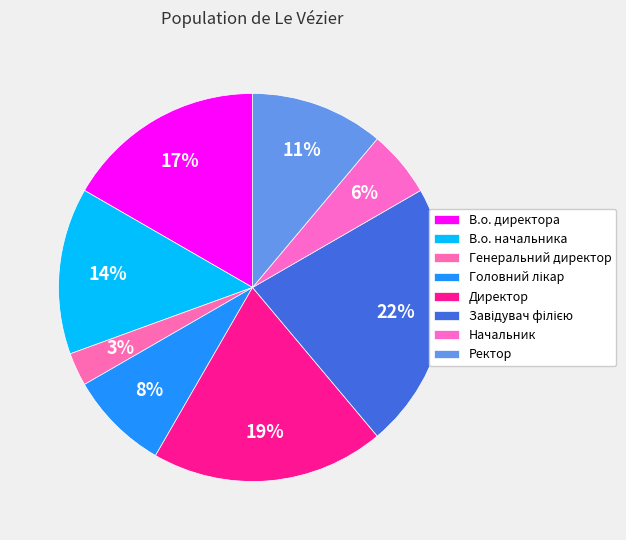

Is it true that Головний лікар is 8% of the pie?

True